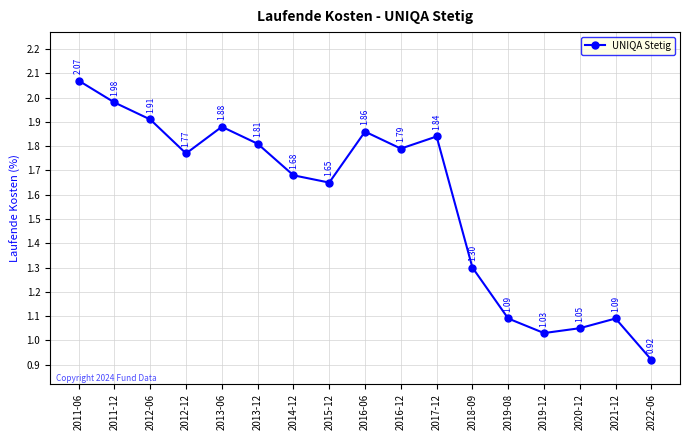

How many interior local valleys (lower than both neighbors) does the data have?

4